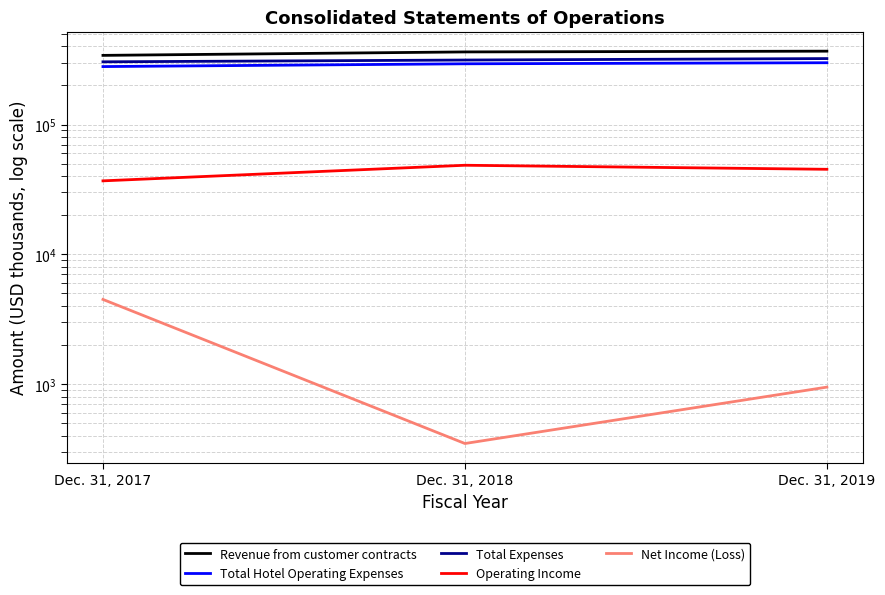

Reading right to left, extract all data points from this chart.

Revenue from customer contracts: 367207	362332	340810
Total Hotel Operating Expenses: 299108	293534	279389
Total Expenses: 322022	313789	303997
Operating Income: 45185	48543	36813
Net Income (Loss): 949	349	4494